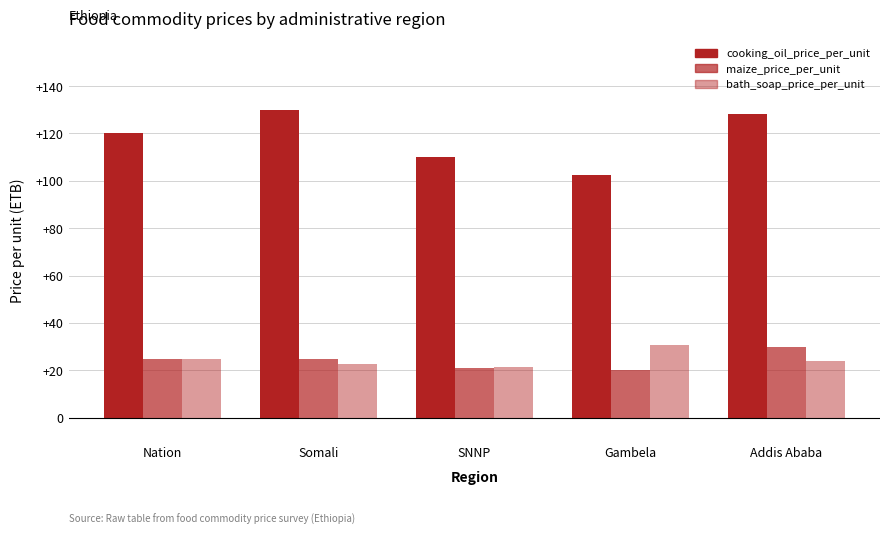

How many data points in maize_price_per_unit are less than 25?

2